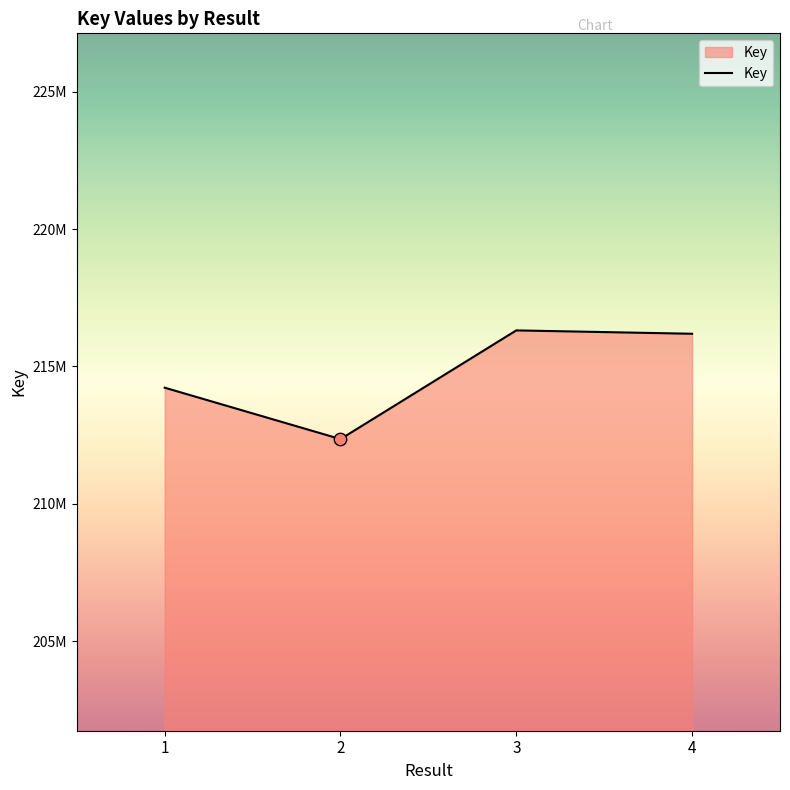

Between 3 and 2, which is larger?

3